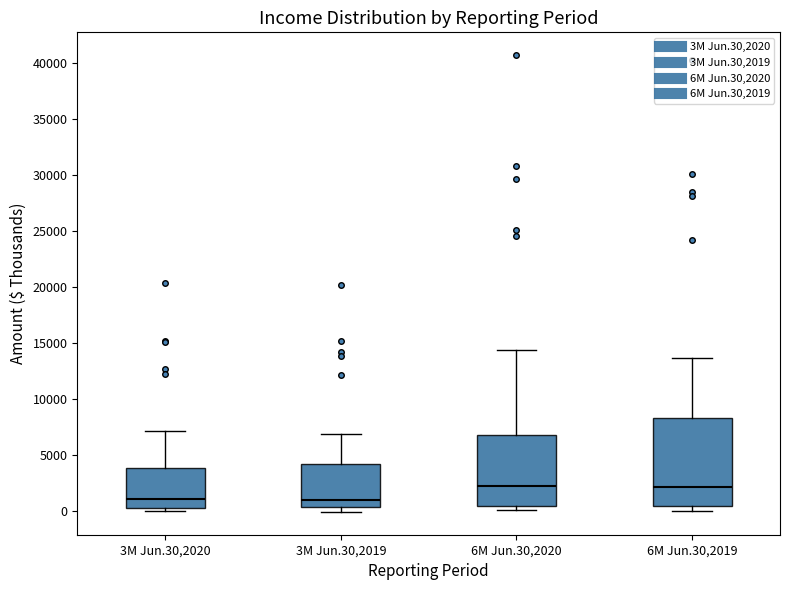

Comparing the boxes themselves (not the whiskers), which one is the tallest?

6M Jun.30,2019